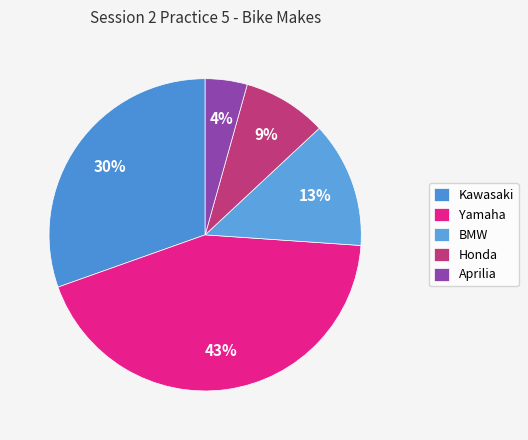

Does Kawasaki account for over 50% of the chart?

No